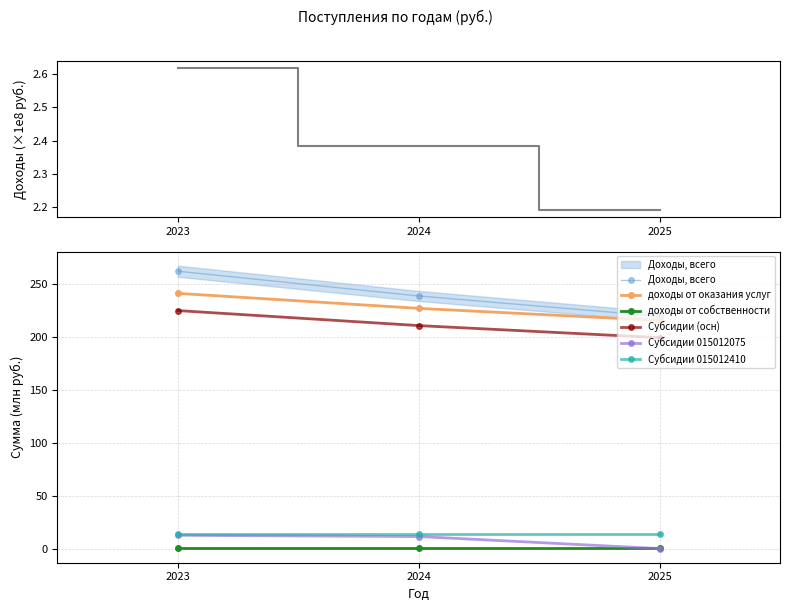

The Субсидии (осн) series shows 110.9 at 2023. True or false?

False